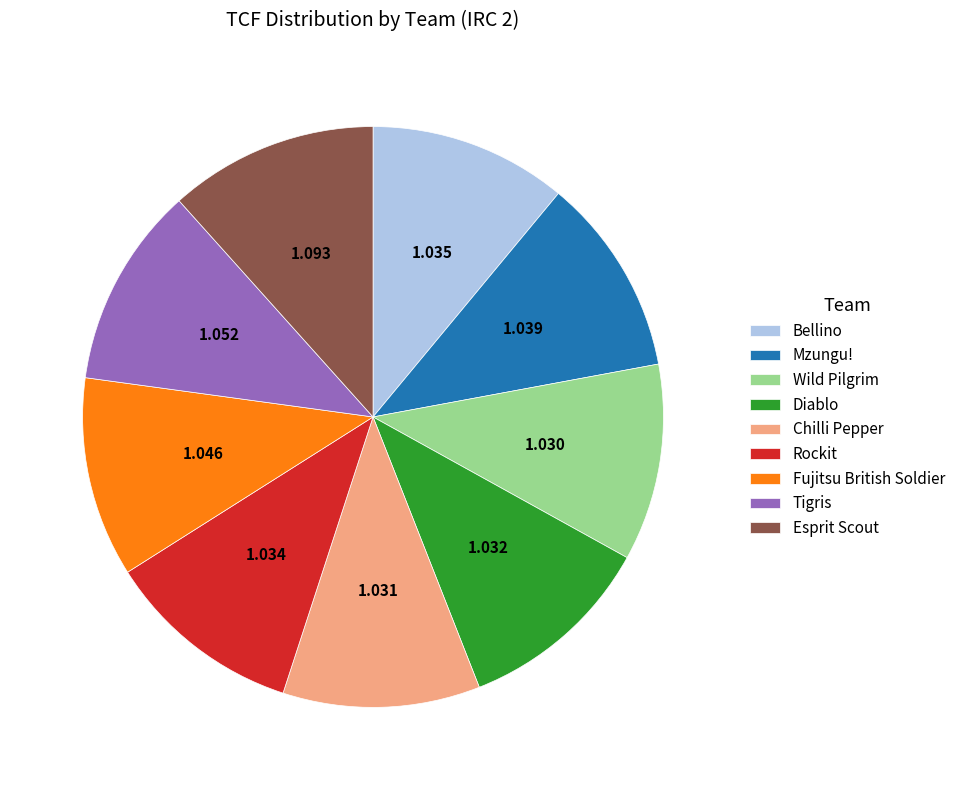

Count the number of slices in the pie.

9